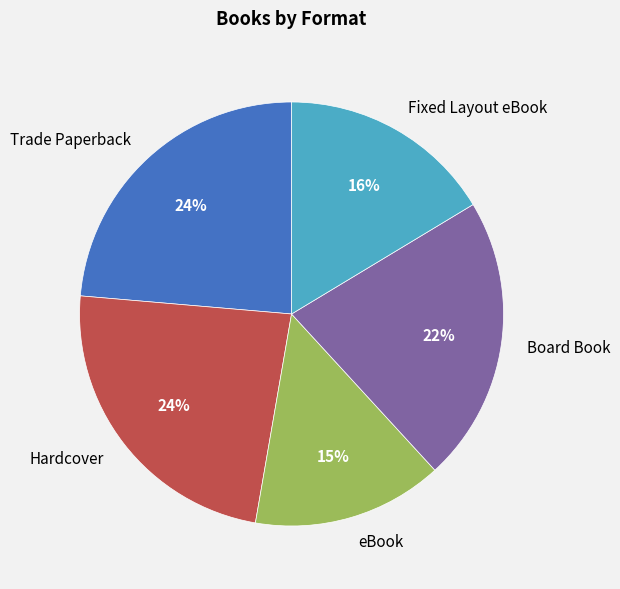

True or false: eBook accounts for 15% of the total.

True